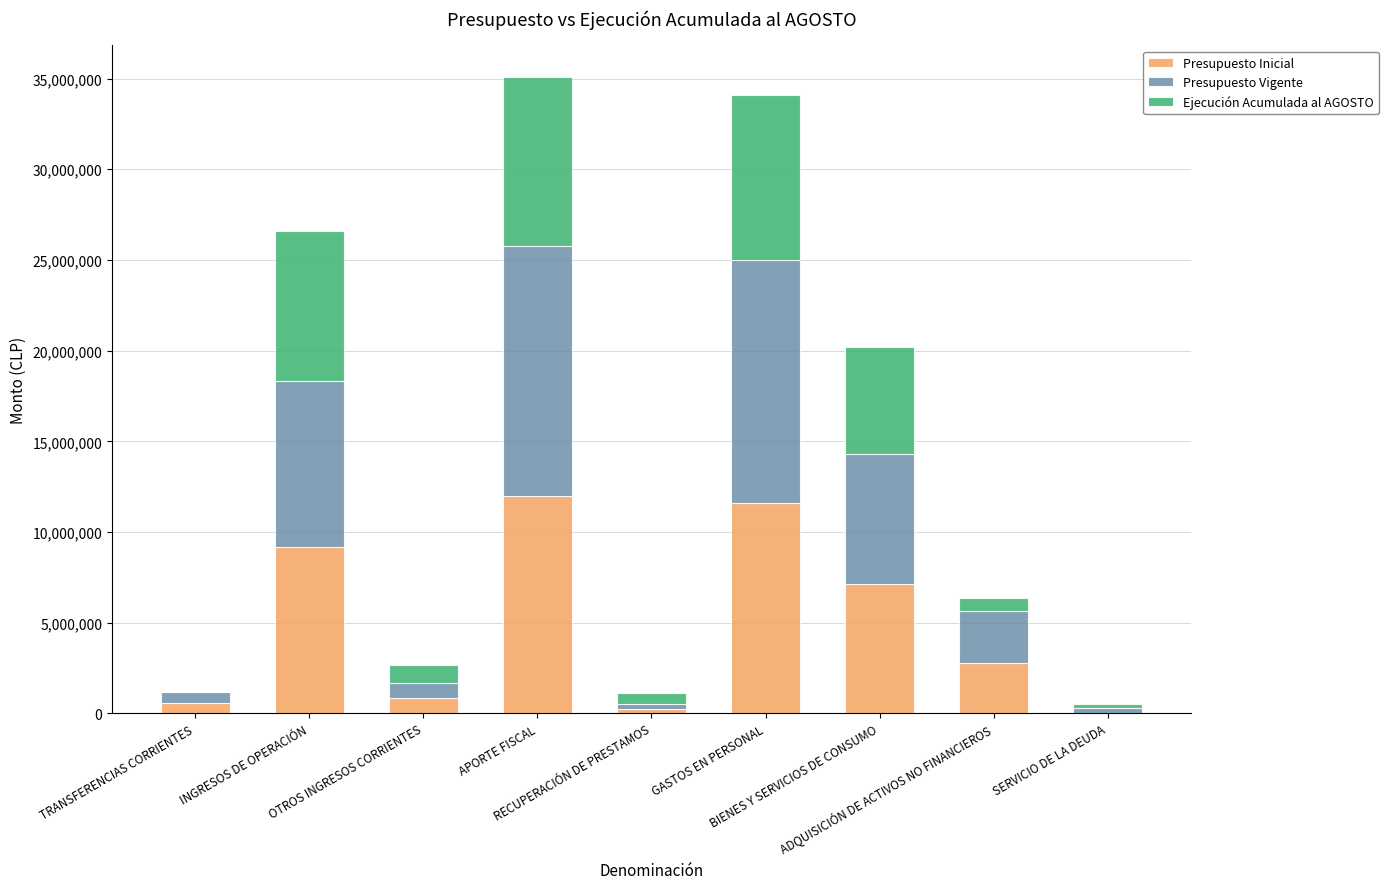

What is the highest value of the Presupuesto Inicial series?

12000183